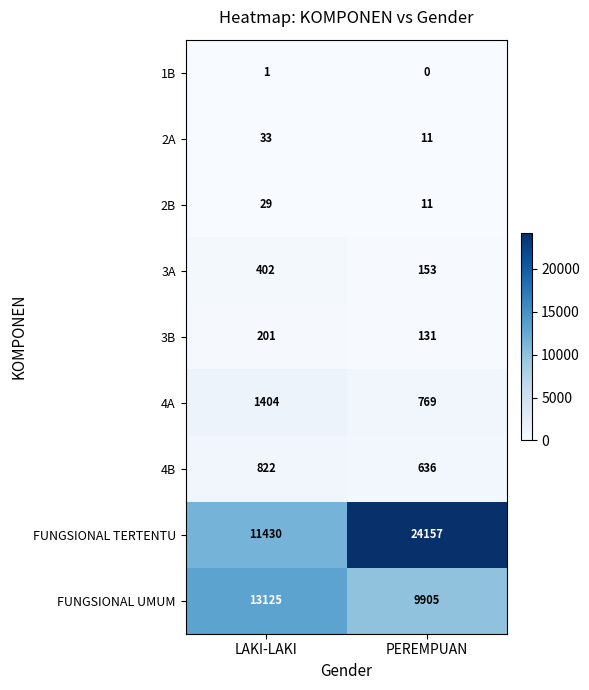

Reading left to right, what are all the values shown in this chart?

1B: 1	0
2A: 33	11
2B: 29	11
3A: 402	153
3B: 201	131
4A: 1404	769
4B: 822	636
FUNGSIONAL TERTENTU: 11430	24157
FUNGSIONAL UMUM: 13125	9905